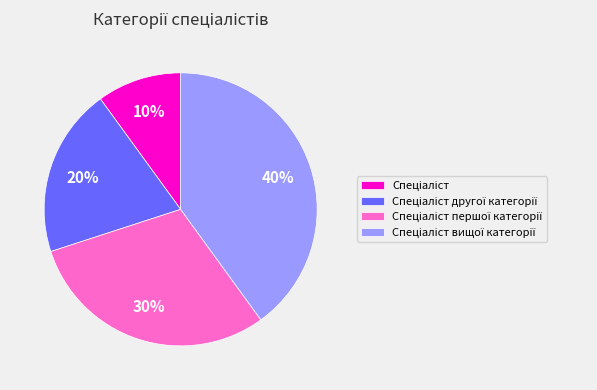

To the nearest percent, what is the average slice percentage?

25%